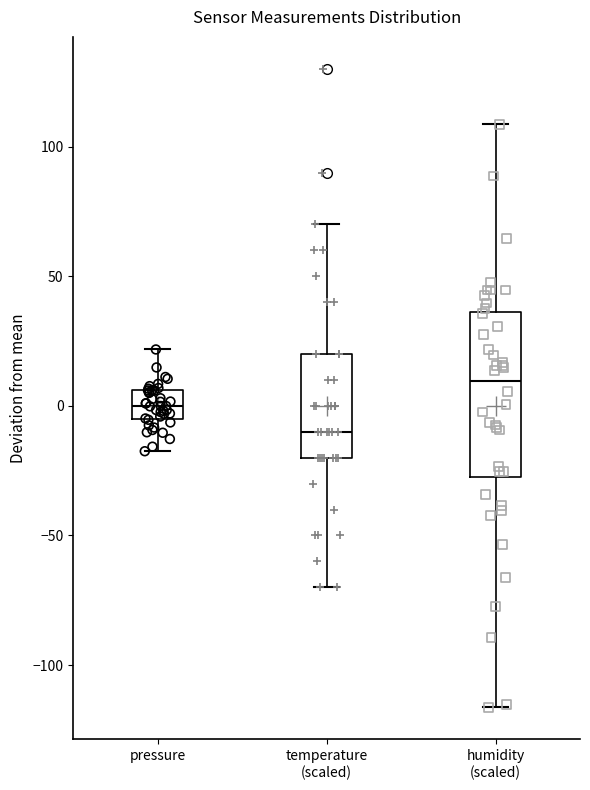

Where does the median line of the box for pressure sit on the y-axis? The values are not printed on the chart, so give them approximately, as read against the axis.

0